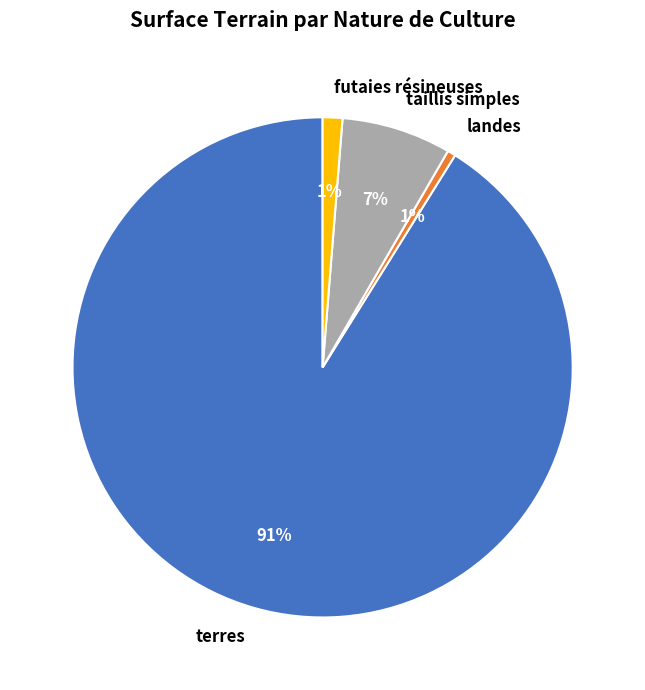

Does terres represent more than half of the total?

Yes